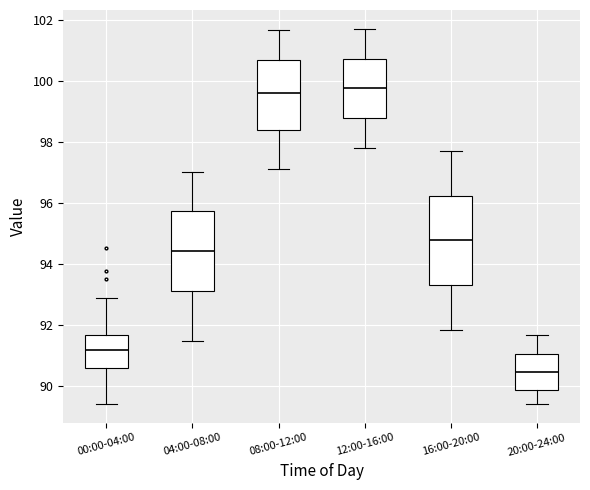

Reading left to right, transcribe this box plot: for each box, give where its median line is, the range the box spans, and where its two whiskers end, as read against the y-axis. The values are not printed on the chart, so give them approximately, as read against the axis.

00:00-04:00: median 91.2, box 90.6 to 91.6, whiskers 89.4 to 92.8
04:00-08:00: median 94.4, box 93.2 to 95.8, whiskers 91.6 to 97.0
08:00-12:00: median 99.6, box 98.4 to 100.6, whiskers 97.2 to 101.6
12:00-16:00: median 99.8, box 98.8 to 100.8, whiskers 97.8 to 101.8
16:00-20:00: median 94.8, box 93.4 to 96.2, whiskers 91.8 to 97.8
20:00-24:00: median 90.4, box 89.8 to 91.0, whiskers 89.4 to 91.8